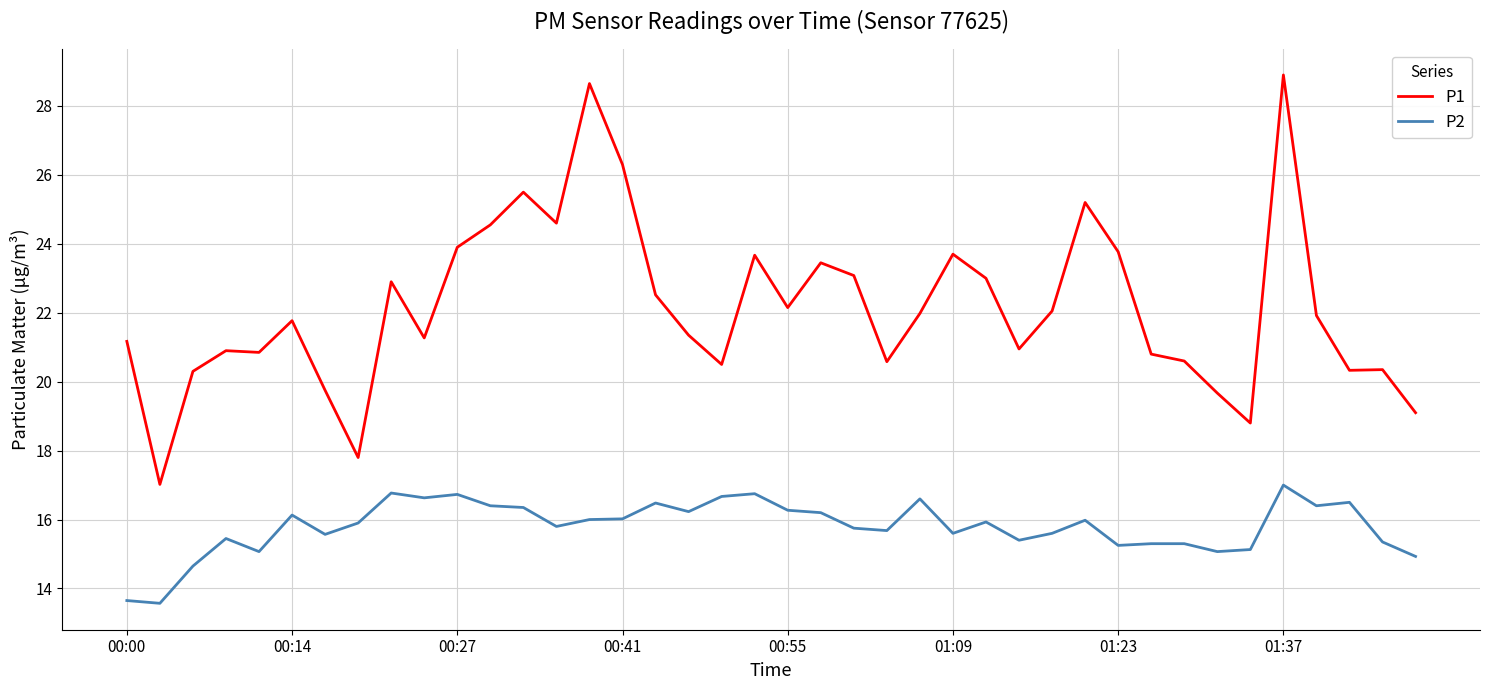

Which series has the largest total across all categories?

P1